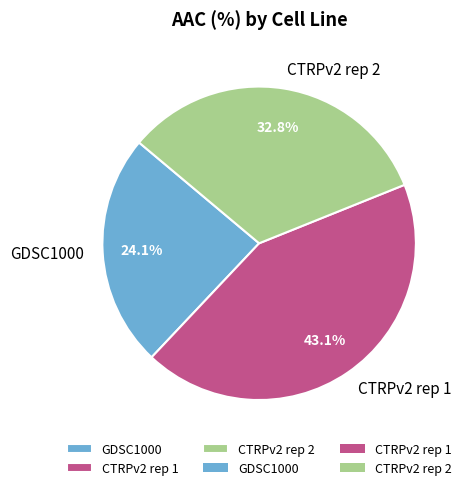

To the nearest percent, what is the average slice percentage?

33%